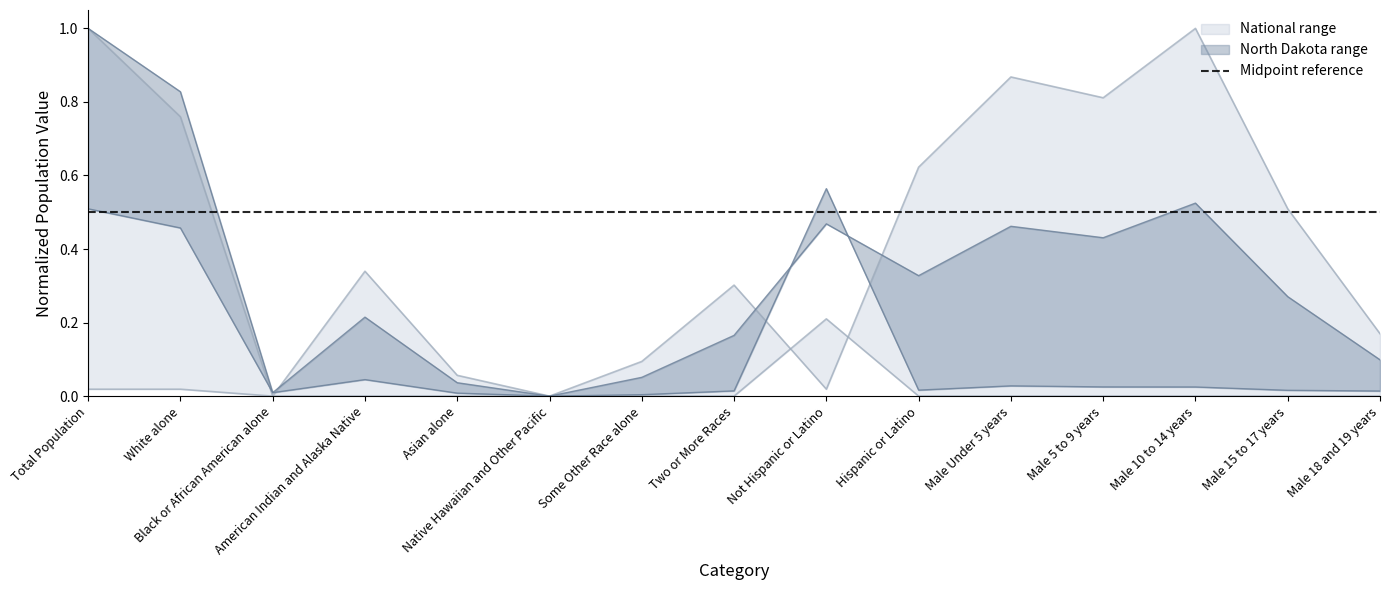

What is the highest value of the This Area series?

1.0